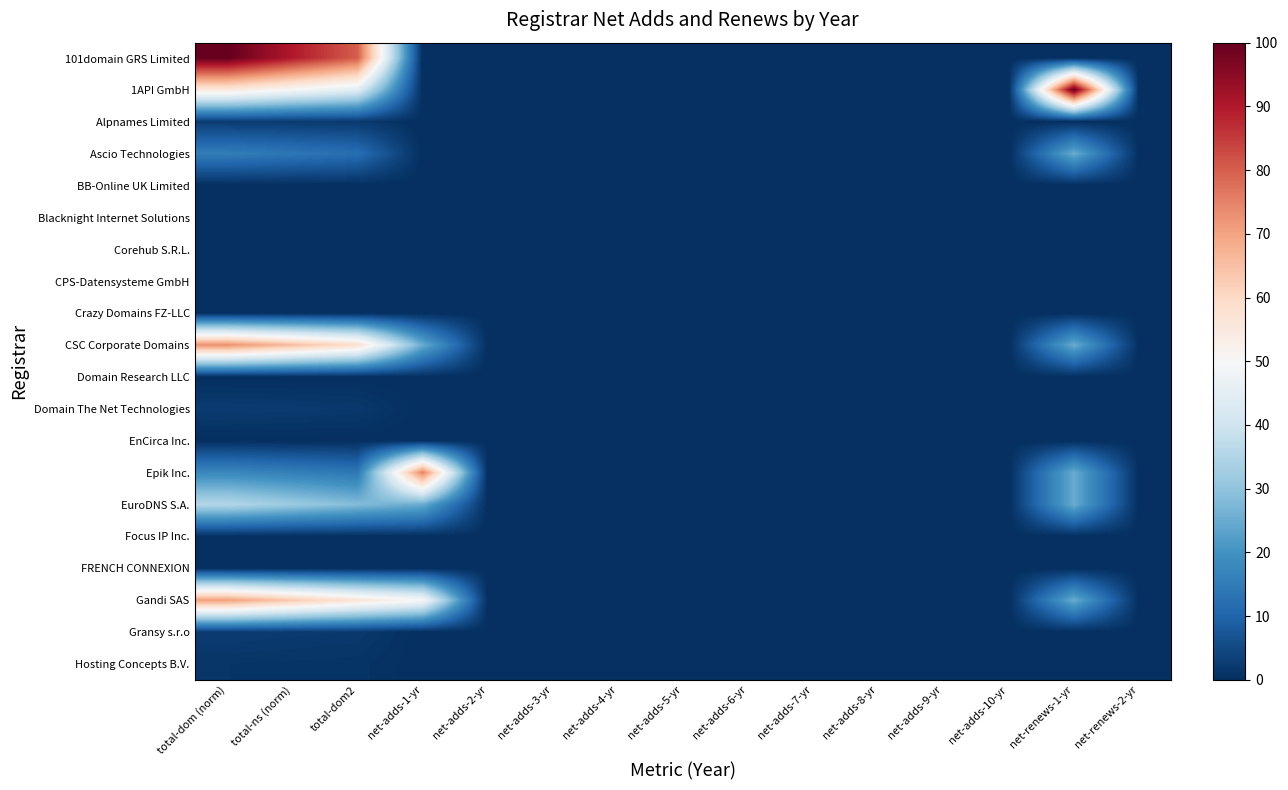

At which category does the chart reach its peak across all series?

total-dom (norm)